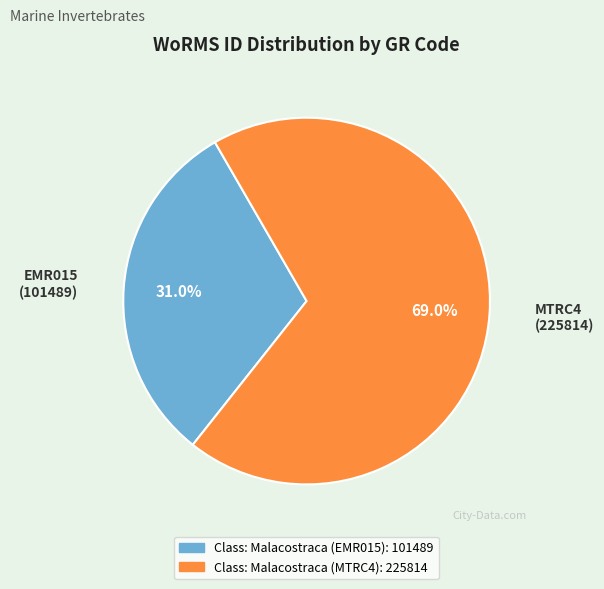

Which category has the smallest portion of the pie?

Class: Malacostraca (EMR015)